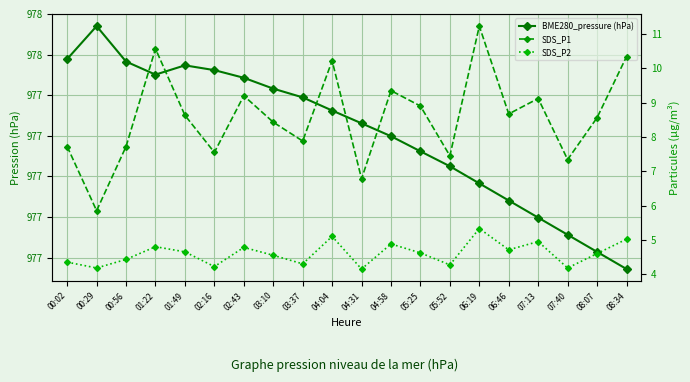

Reading left to right, what are all the values shown in this chart?

BME280_pressure (hPa): 977.6	977.7	977.6	977.5	977.5	977.5	977.5	977.4	977.4	977.3	977.3	977.2	977.1	977.0	977.0	976.9	976.8	976.7	976.6	976.5
SDS_P1: 7.7	5.8	7.7	10.6	8.6	7.5	9.2	8.4	7.9	10.2	6.8	9.3	8.9	7.5	11.2	8.7	9.1	7.3	8.6	10.3
SDS_P2: 4.3	4.2	4.4	4.8	4.7	4.2	4.8	4.5	4.3	5.1	4.2	4.9	4.6	4.3	5.3	4.7	5.0	4.2	4.6	5.0